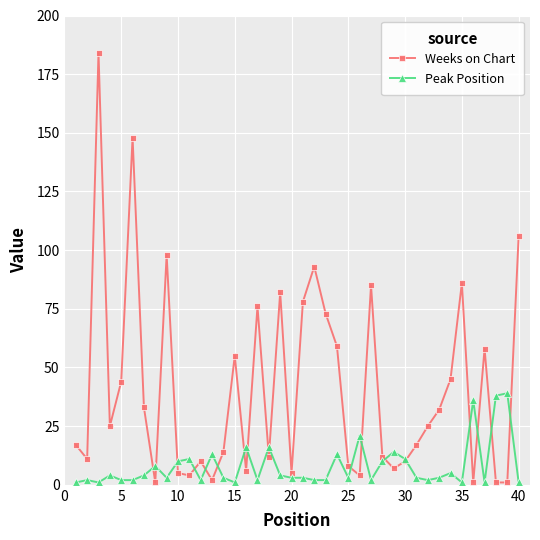

Which series has the largest total across all categories?

Weeks on Chart